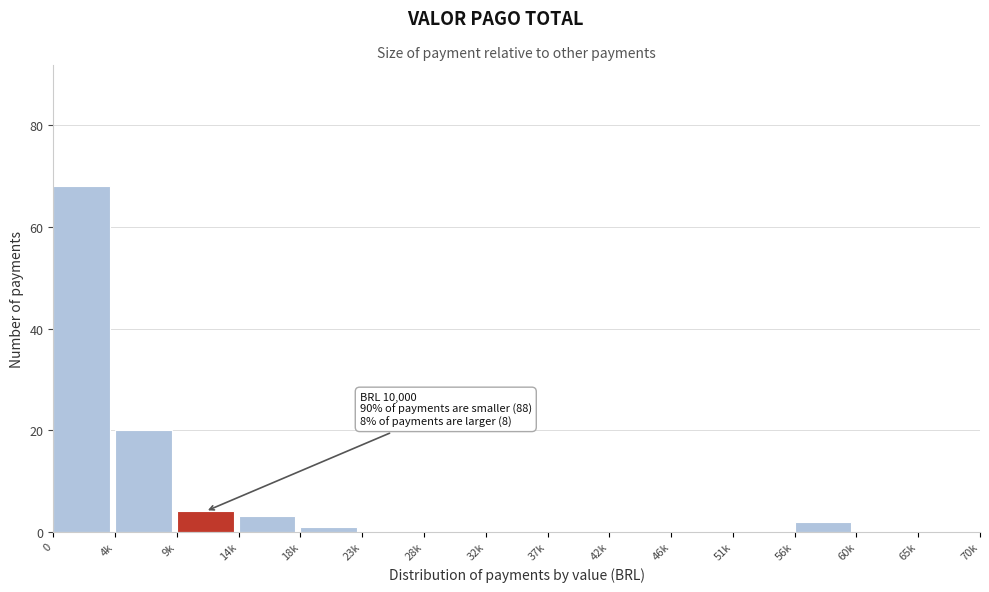

Reading left to right, extract all data points from this chart.

0=68	4k=20	9k=4	14k=3	18k=1	23k=0	28k=0	32k=0	37k=0	42k=0	46k=0	51k=0	56k=2	60k=0	65k=0